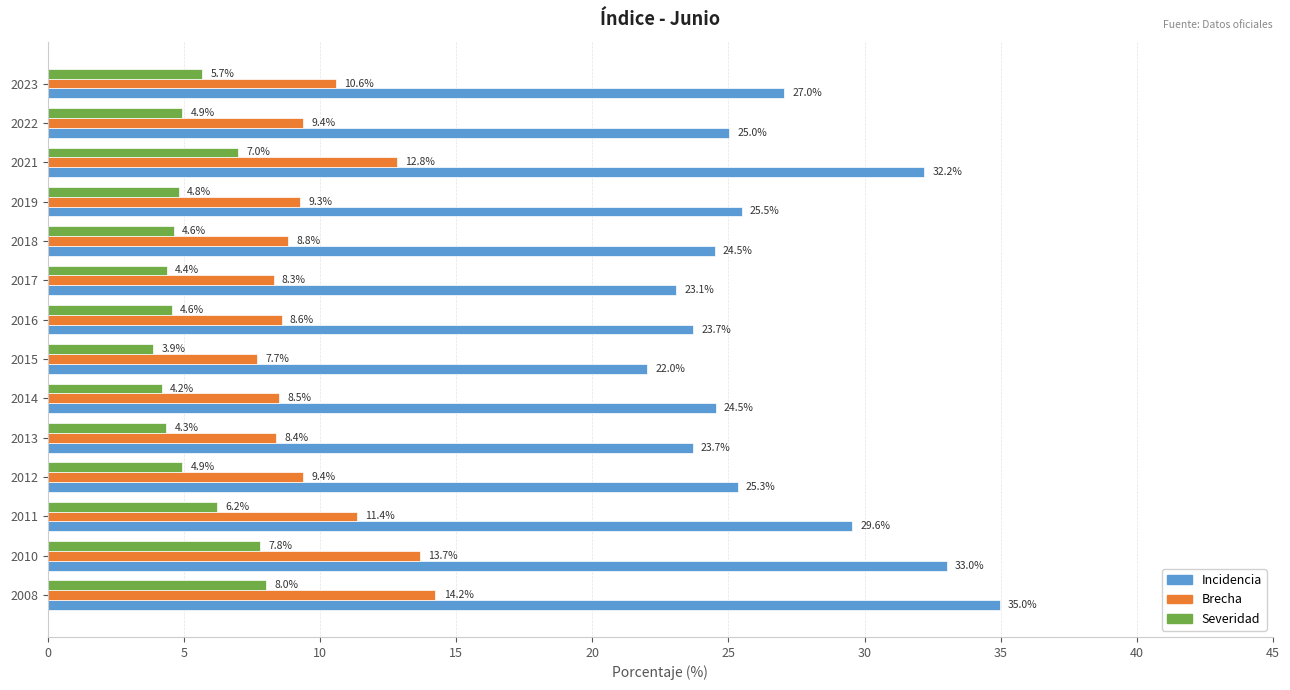

How many data points in Brecha are above 9?

8